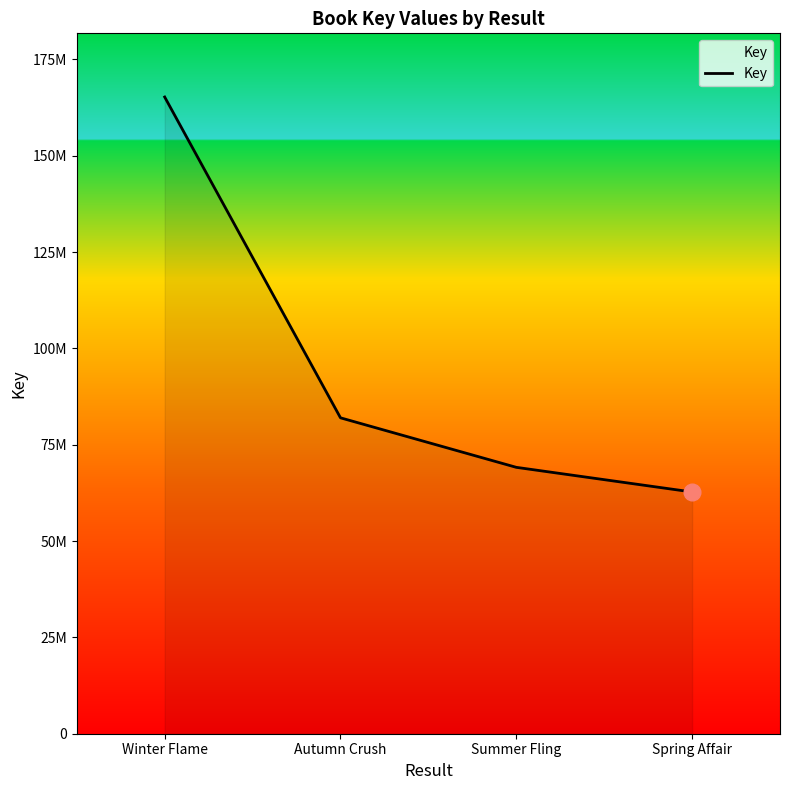

Reading right to left, list all the values displayed in this chart.

62732533	69129566	81978129	165231035